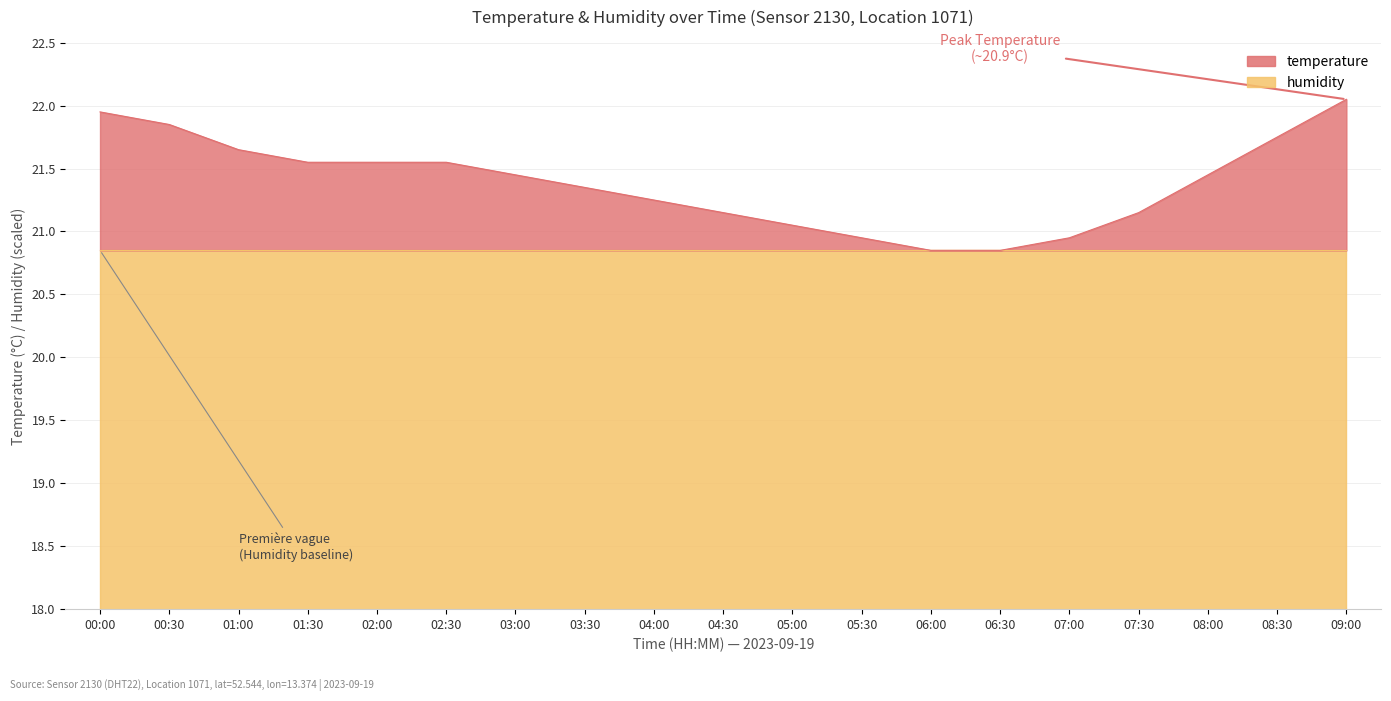

The chart shows a value of 22.1 at 09:00. True or false?

True